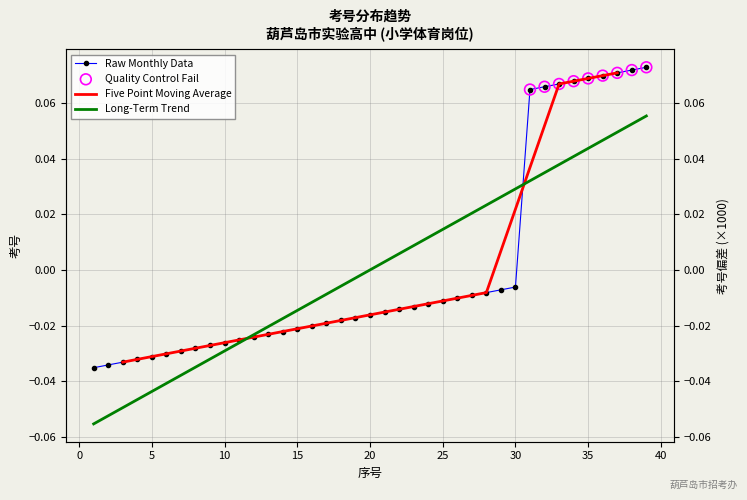

Between 11 and 4, which is larger?

11